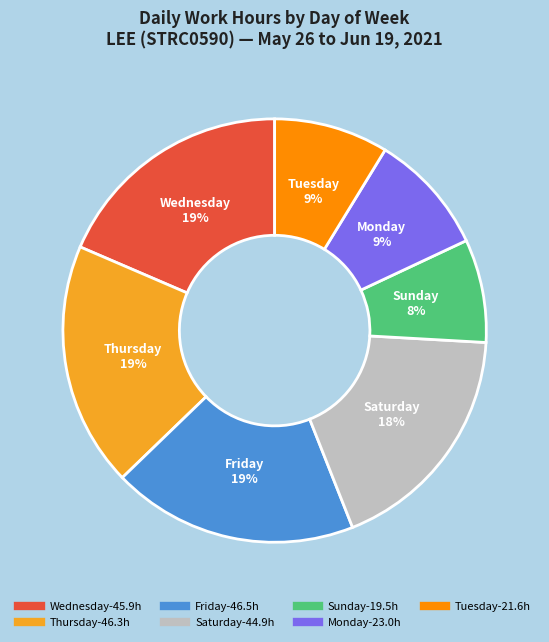

To the nearest percent, what is the difference between the largest and smallest slice percentages?

11%